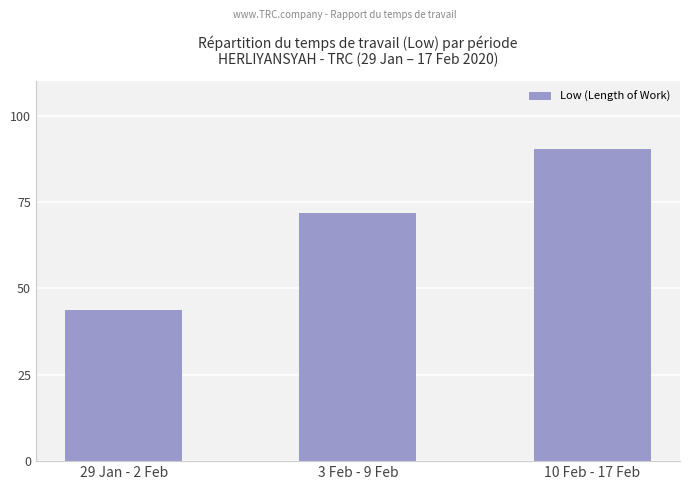

True or false: the data shows 67.9 at 29 Jan - 2 Feb.

False